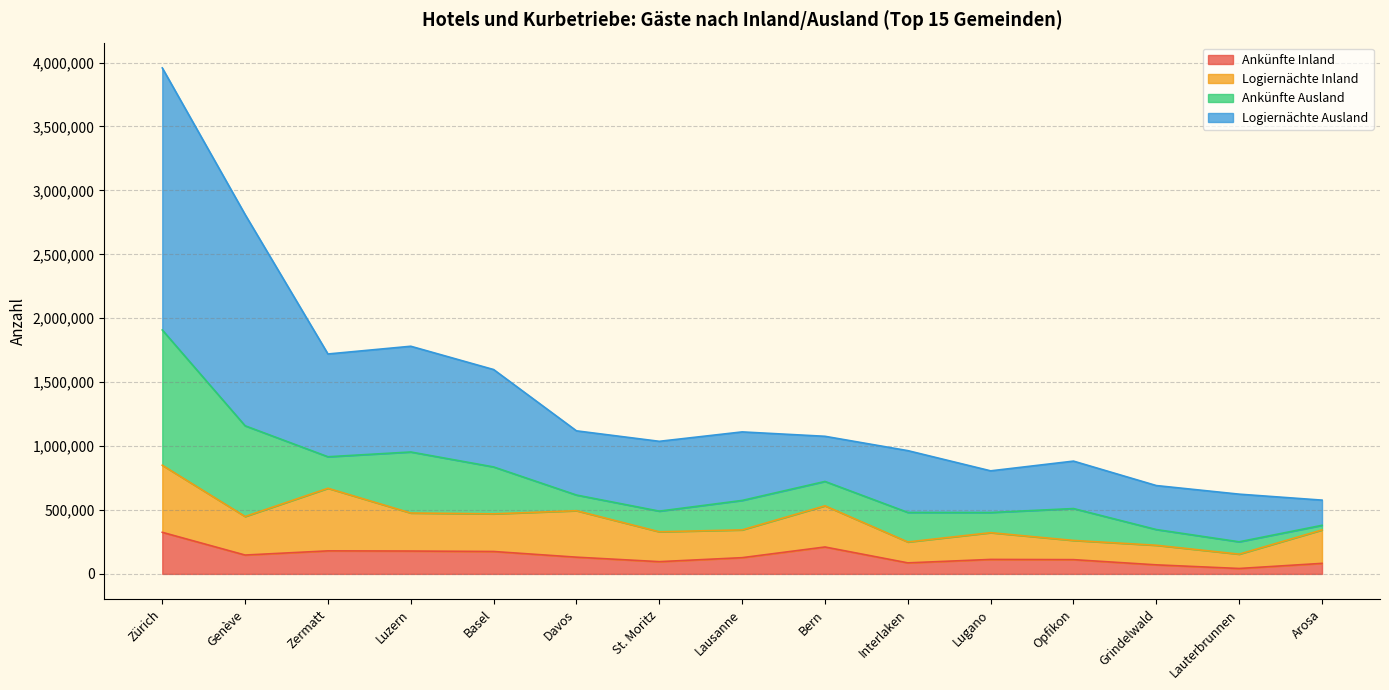

True or false: Logiernächte Ausland has more than 2 interior local peaks.

True